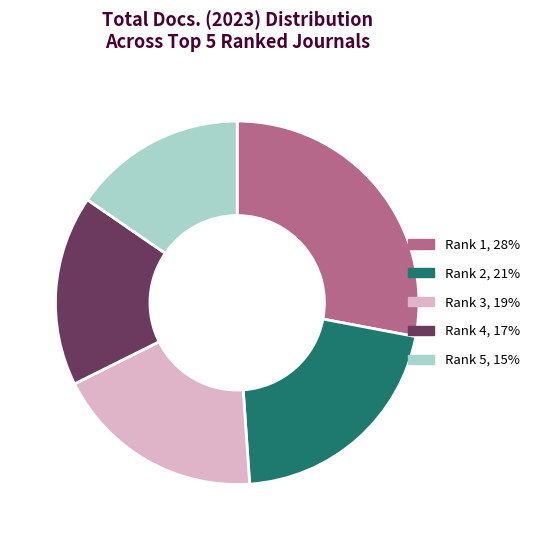

Does any single category account for the majority?

No